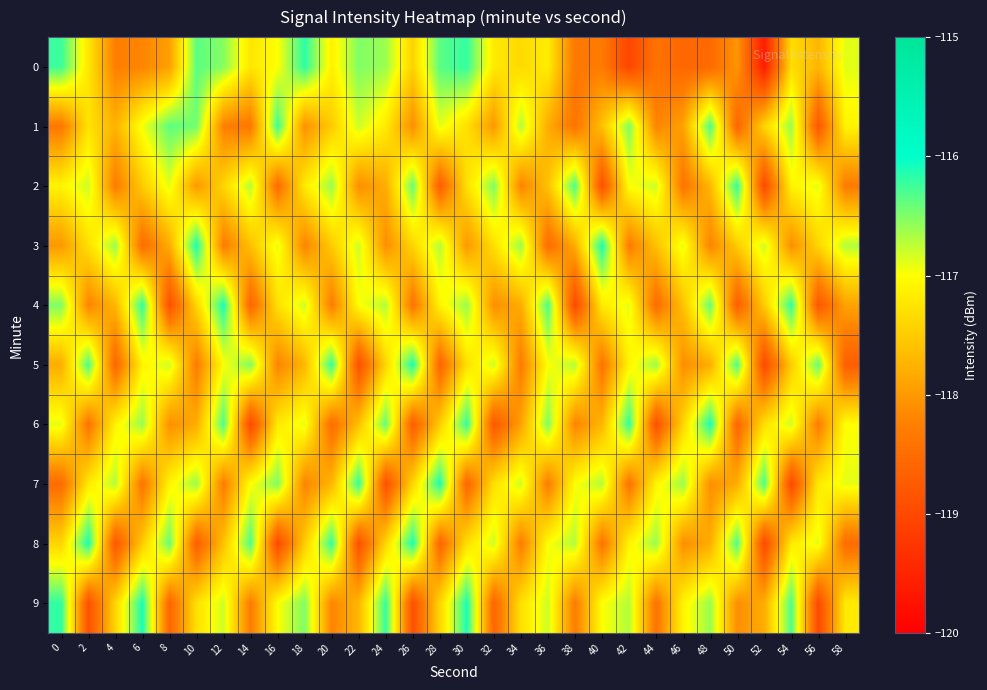

At which category is the sum across all series the highest?

30